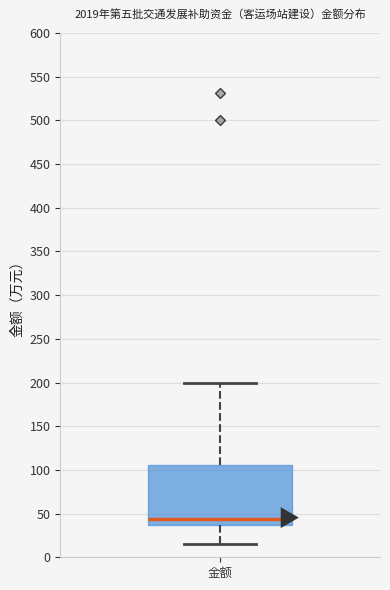

Where is the lower edge of the box for 金额 on the y-axis? The values are not printed on the chart, so give them approximately, as read against the axis.

35